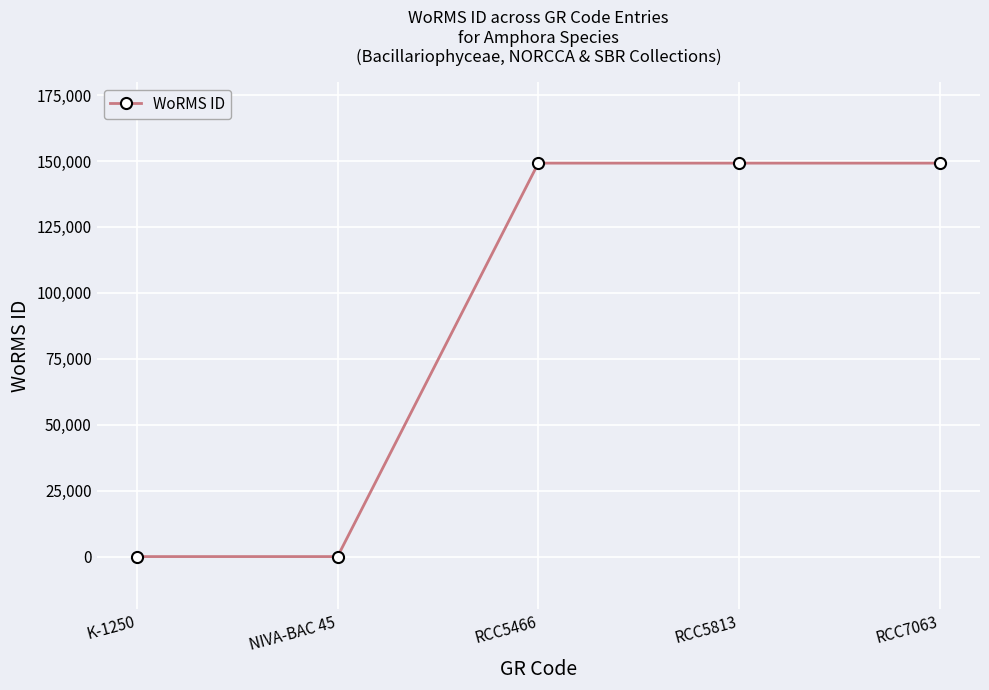

What is the change in value from K-1250 to RCC5813?

+149200